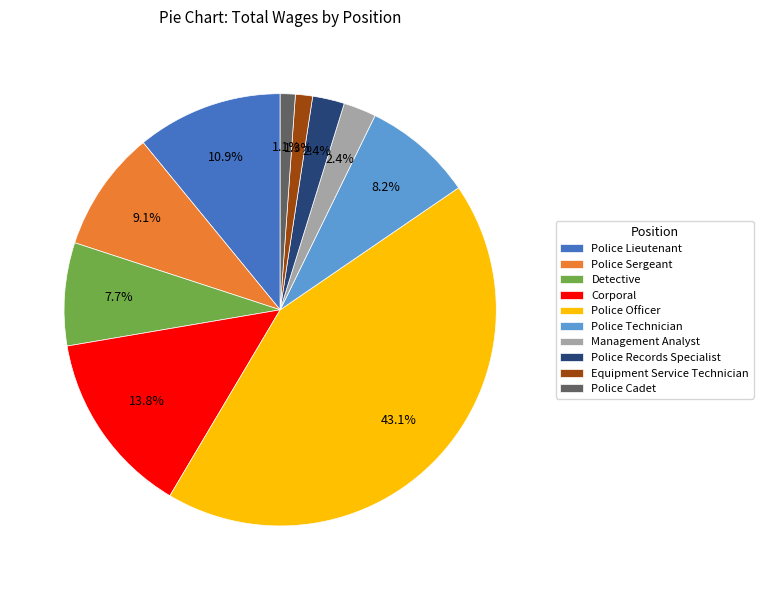

True or false: Police Cadet accounts for 16% of the total.

False